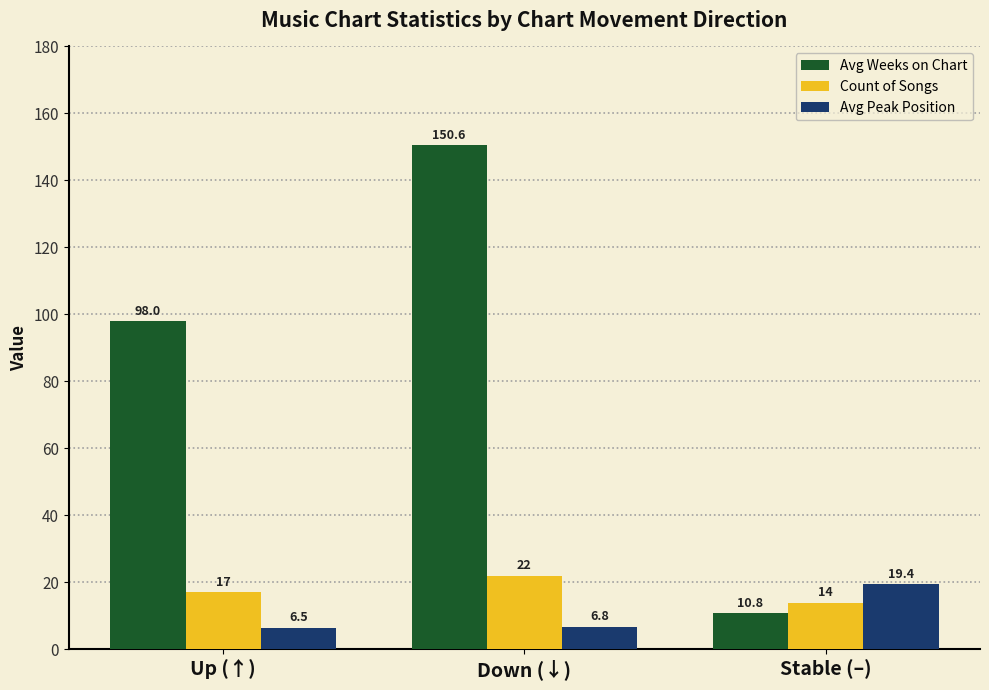

What are all the series names shown in the legend?

Avg Weeks on Chart, Count of Songs, Avg Peak Position